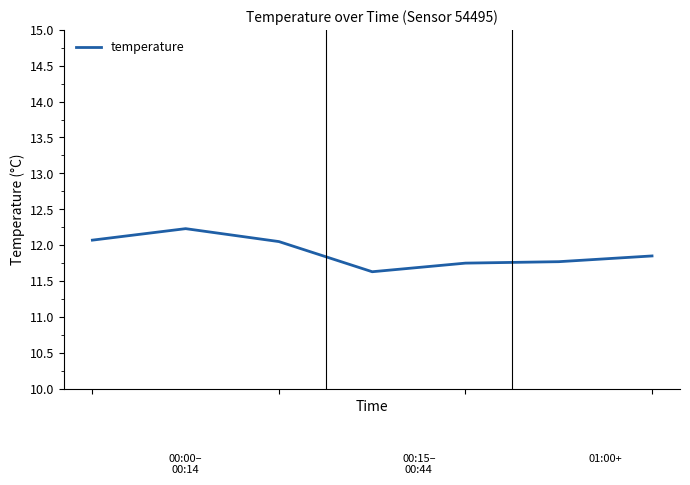

What is the smallest value displayed?

11.6